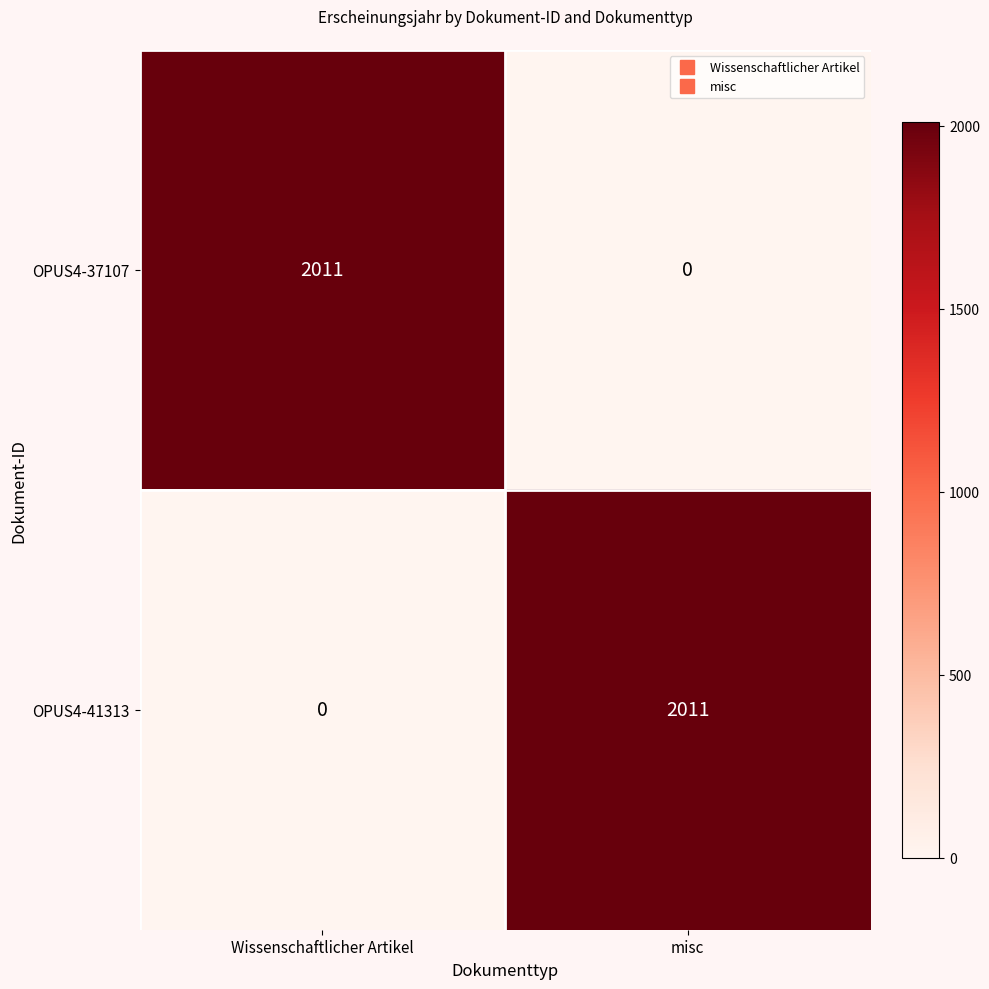

At Wissenschaftlicher Artikel, list the series in order from smallest to largest.

OPUS4-41313, OPUS4-37107